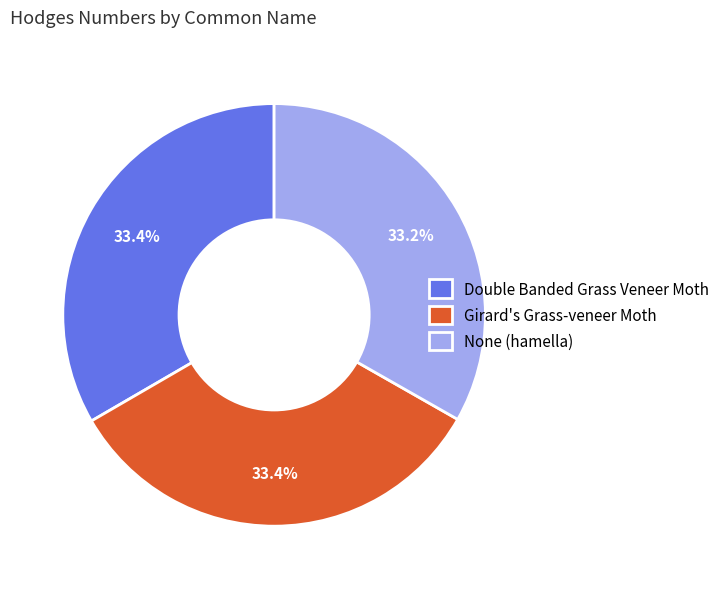

How many segments does this pie chart have?

3